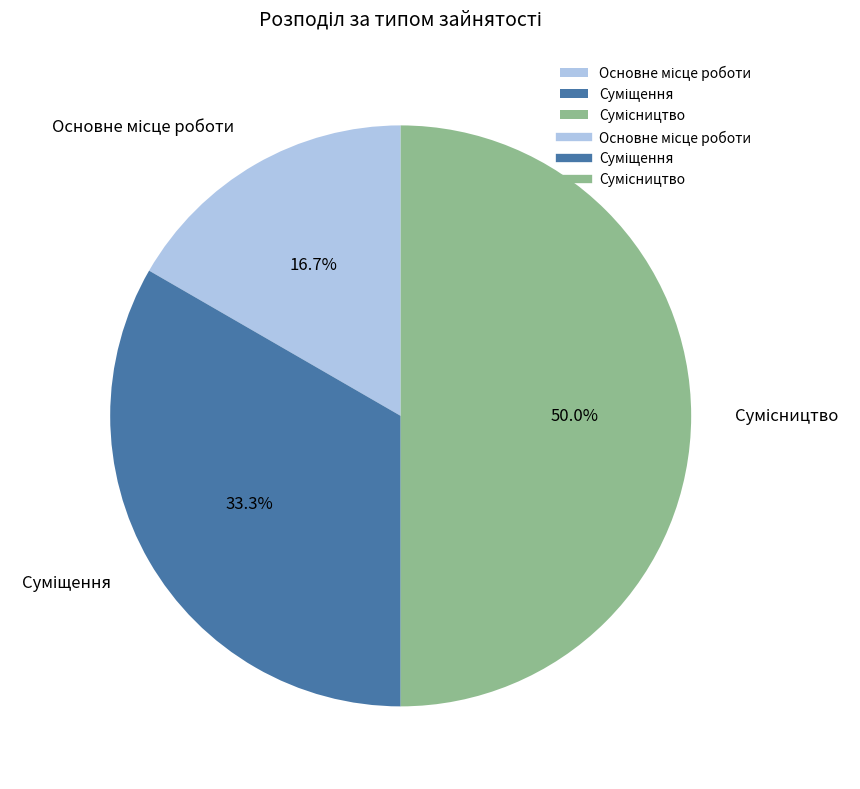

What percentage is NOT represented by Суміщення?

66.7%